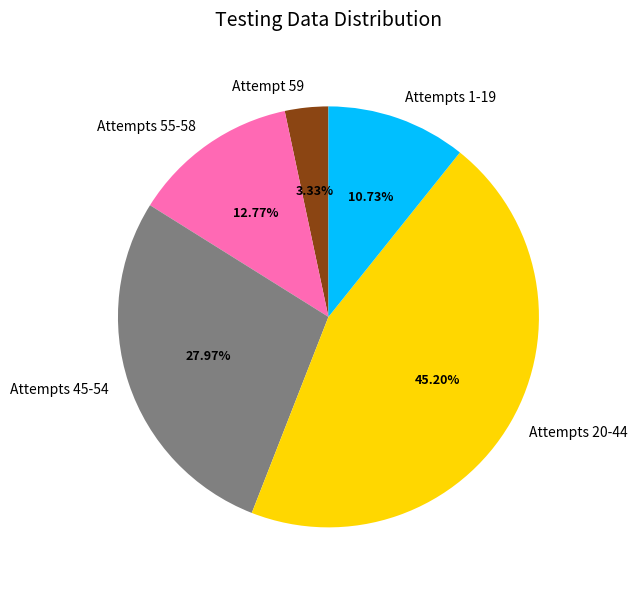

Does any single category account for the majority?

No